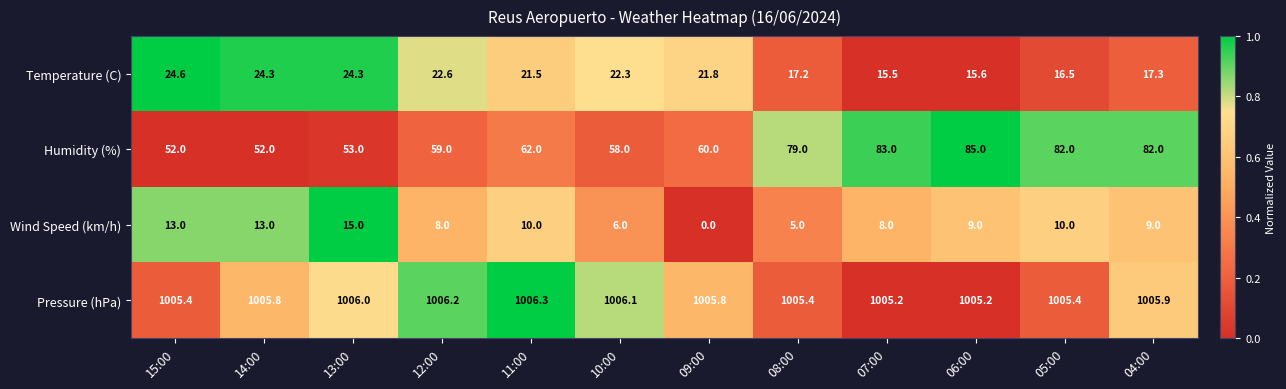

Which series changed the most between 10:00 and 06:00?

Humidity (%)